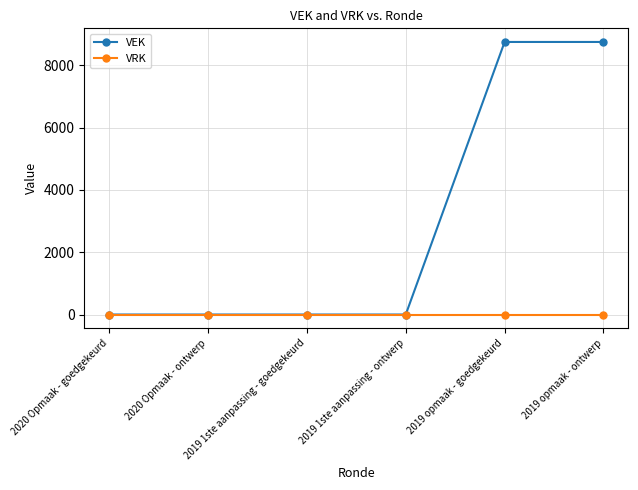

What is the label of the 4th point from the left?

2019 1ste aanpassing - ontwerp